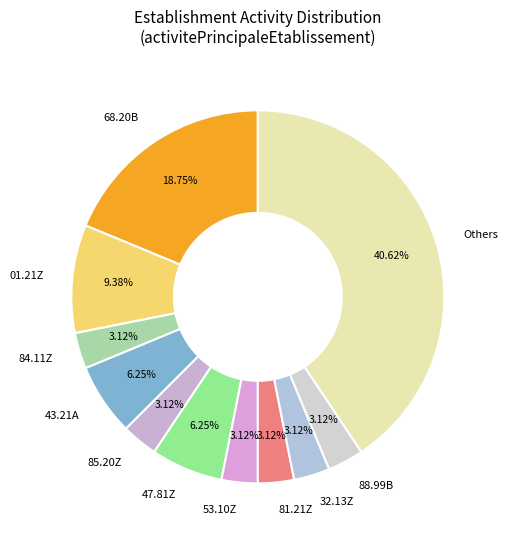

Is the sum of 53.10Z and 81.21Z greater than half?

No